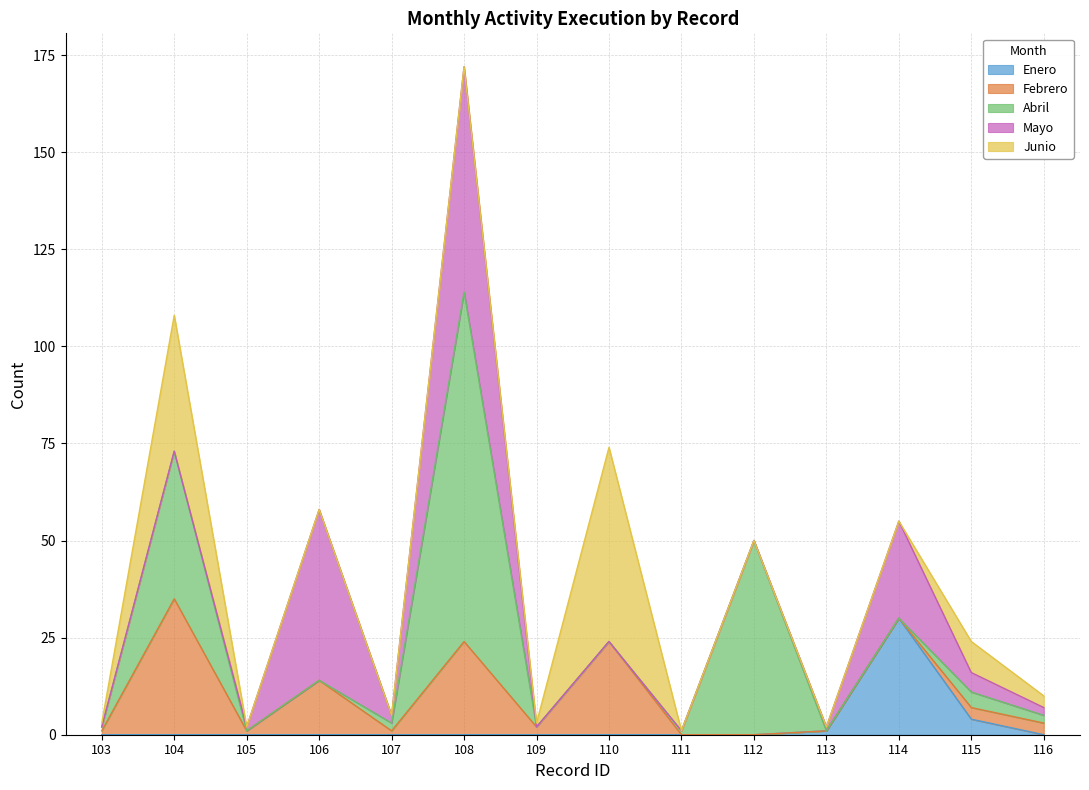

Which series ends up on top after the final intersection of Abril and Febrero?

Febrero